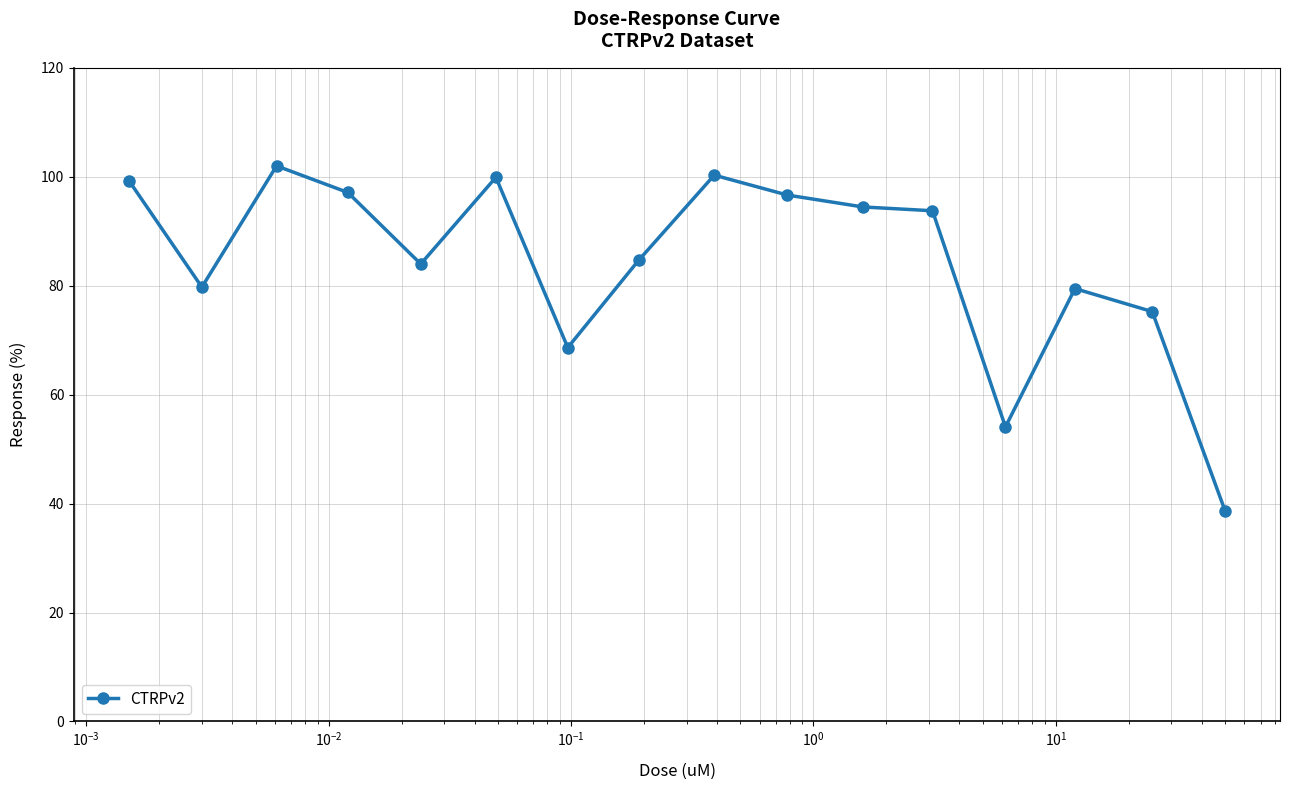

True or false: there are more than 2 points higher than both neighbors.

True